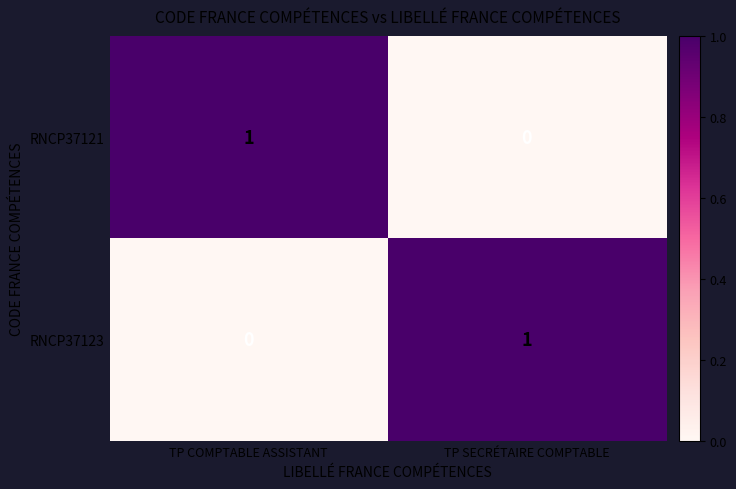

The value of RNCP37121 at TP SECRÉTAIRE COMPTABLE is 0. True or false?

True